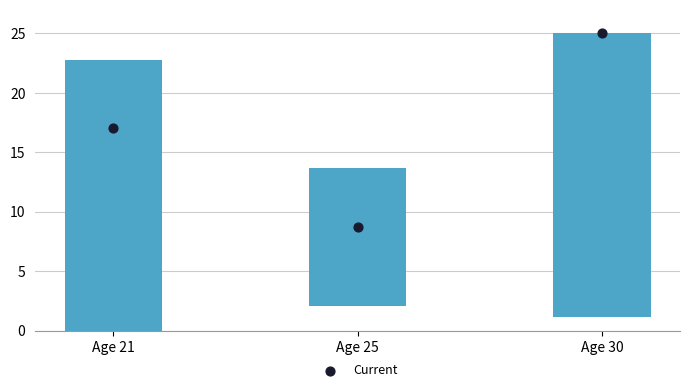

Approximately how many times larger is the value at Age 30 compared to Age 25?

2.9